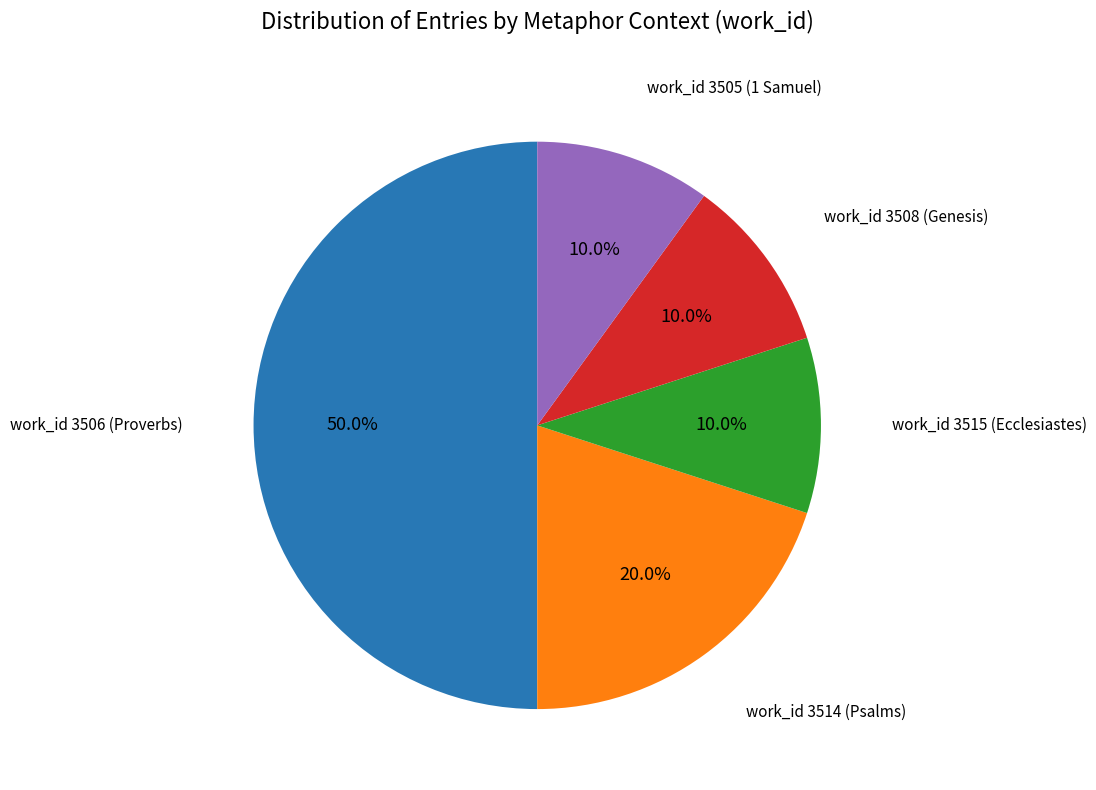

Do work_id 3514 (Psalms) and work_id 3515 (Ecclesiastes) together represent more than half of the pie?

No